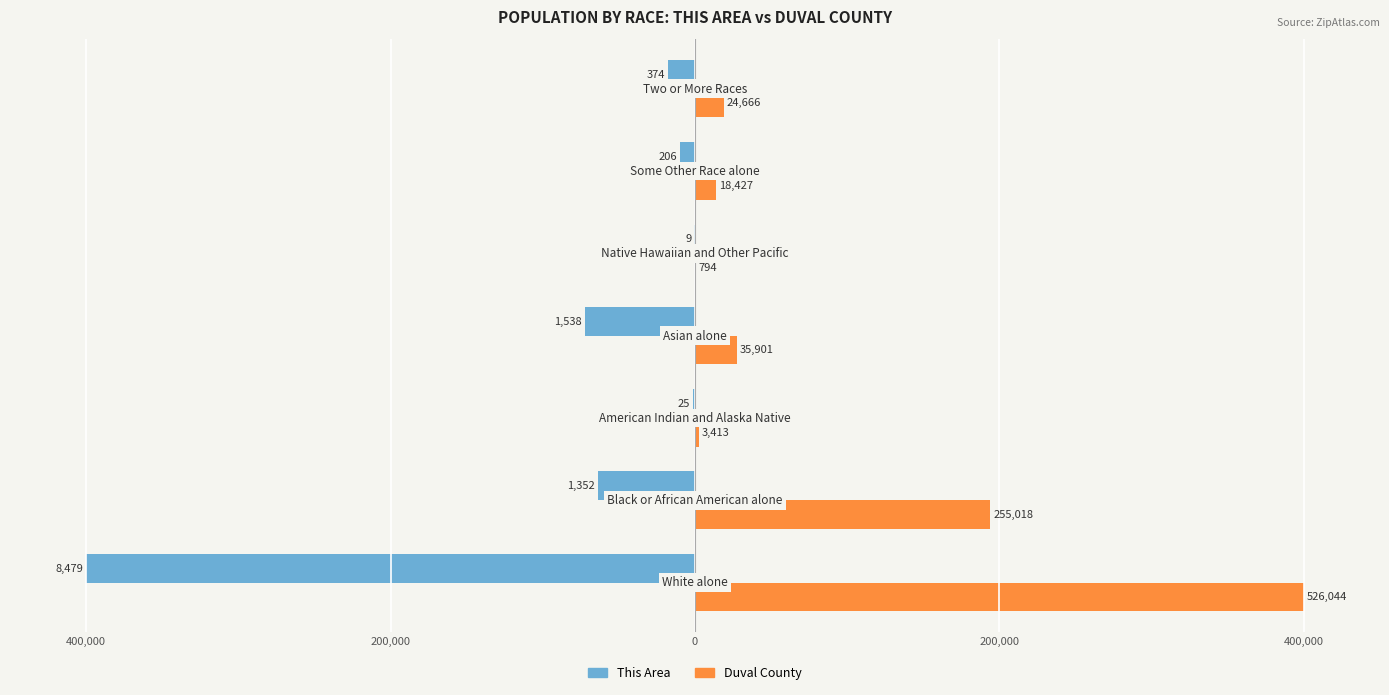

Rank the series by their average value, from lowest to highest.

This Area, Duval County